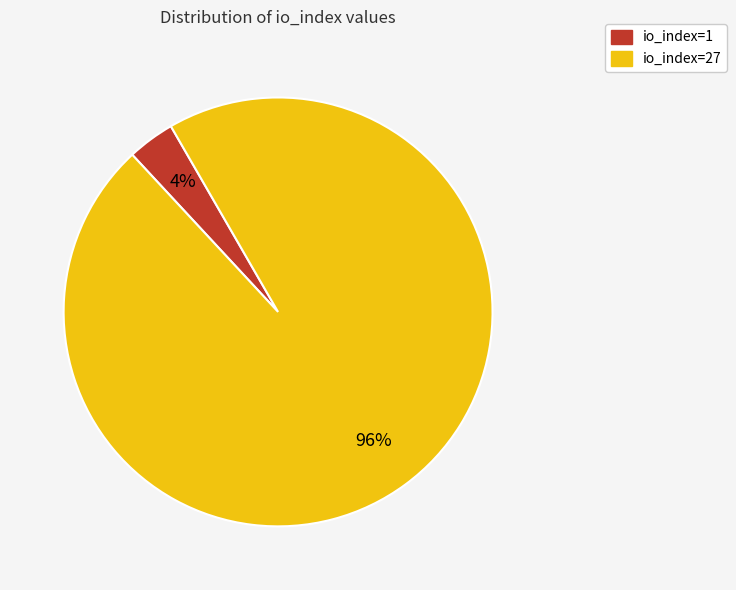

What is the largest slice in the pie chart?

io_index=27